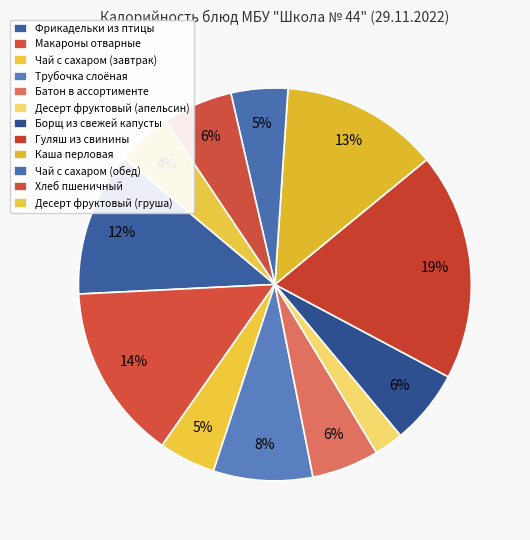

Is it true that Чай с сахаром (завтрак) is 5% of the pie?

True